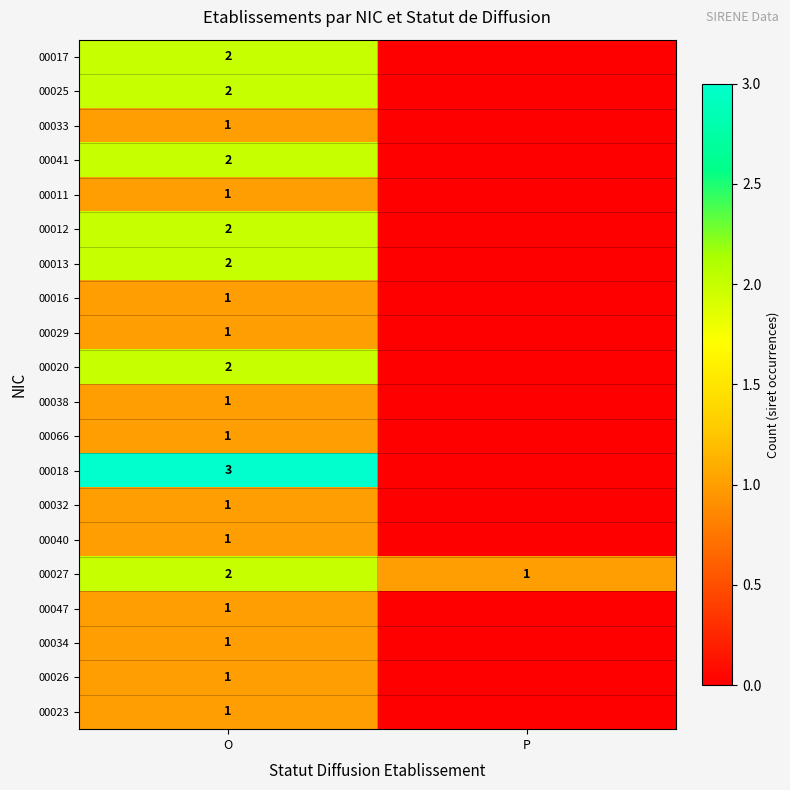

Is it true that 00027 equals 1 at P?

True